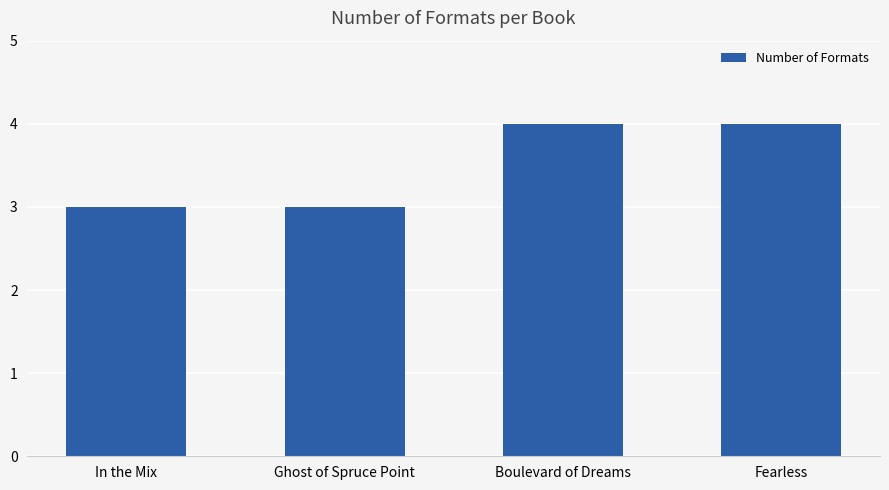

What is the label of the 4th bar from the left?

Fearless